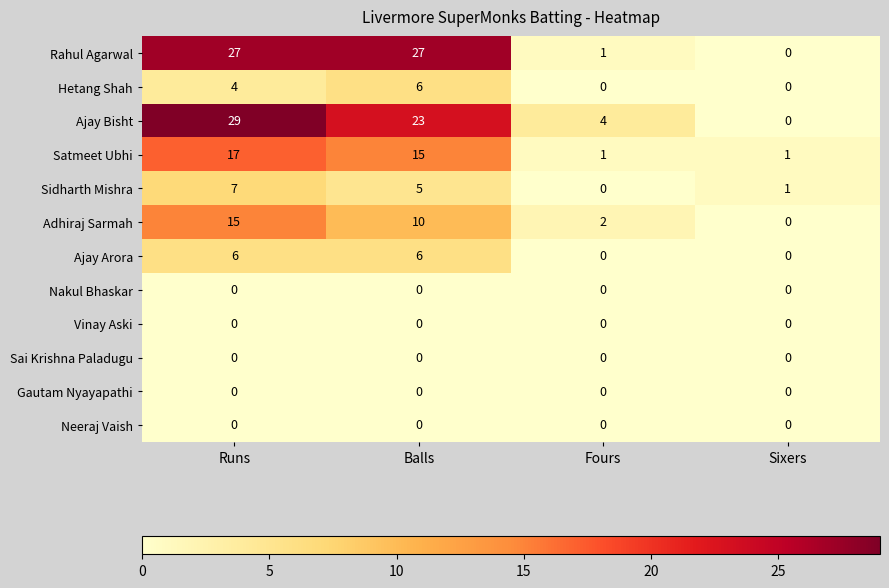

Which series has the largest total across all categories?

Ajay Bisht